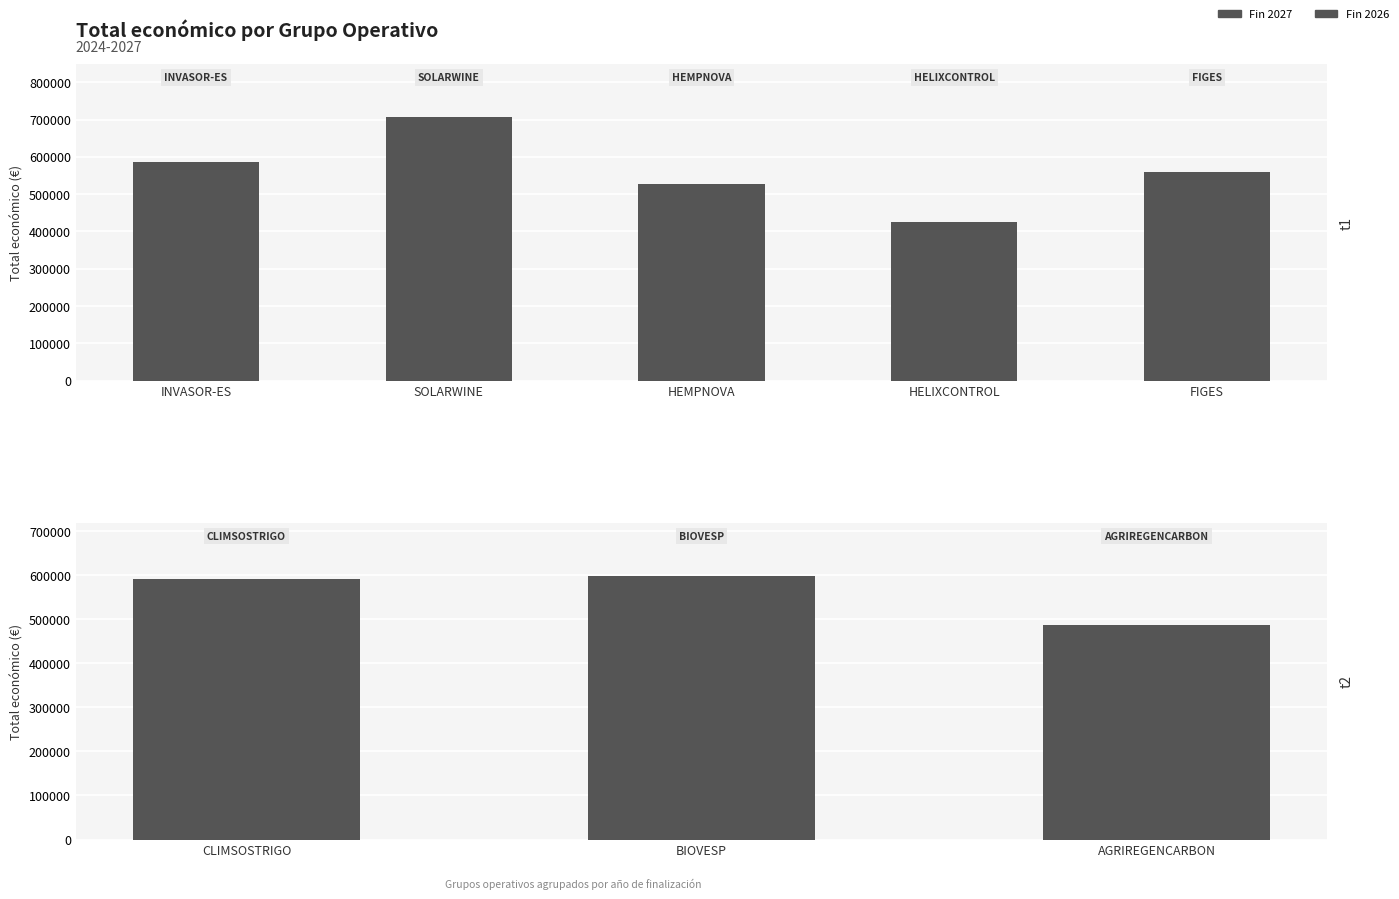

Where does the data first go above 585346?

SOLARWINE